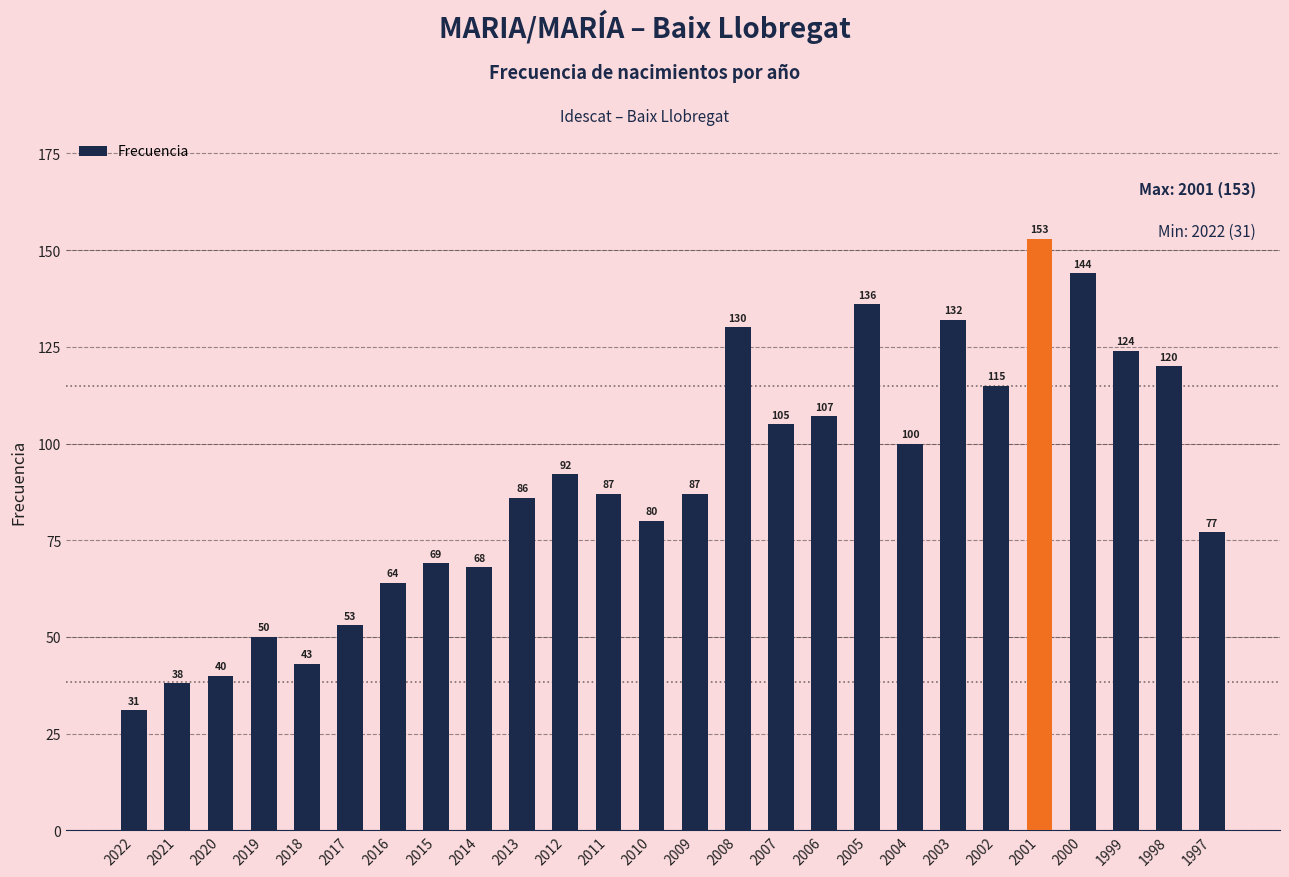

What is the average value?

90